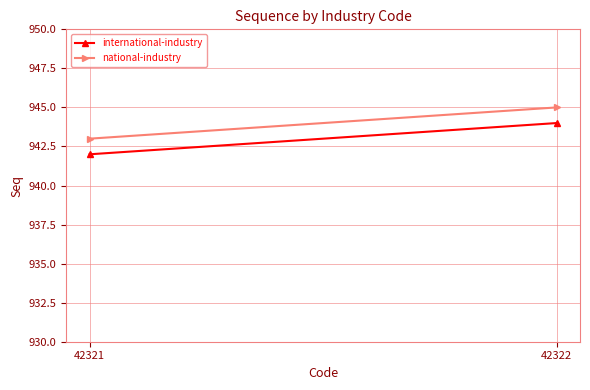

Rank the series at 42322 from highest to lowest value.

national-industry, international-industry